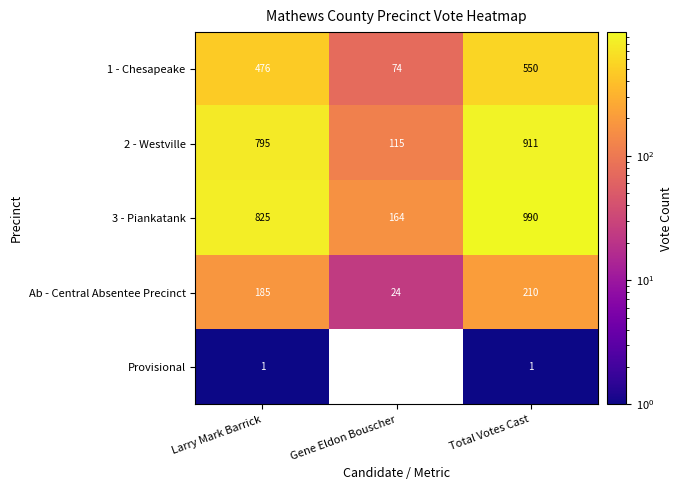

At which label is 2 - Westville closest to 513?

Larry Mark Barrick